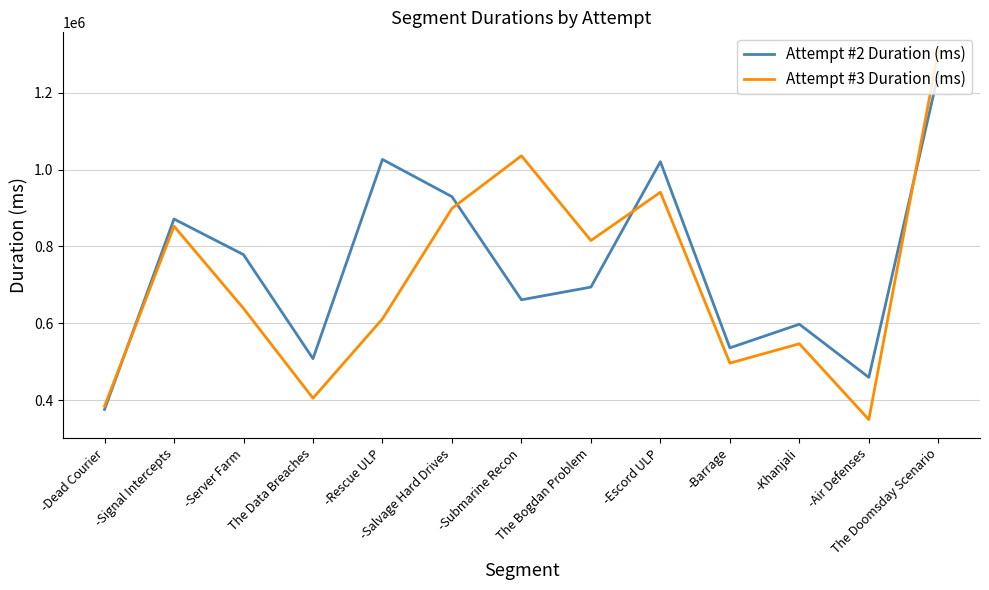

Which series has the largest range (max minus min)?

Attempt #3 Duration (ms)